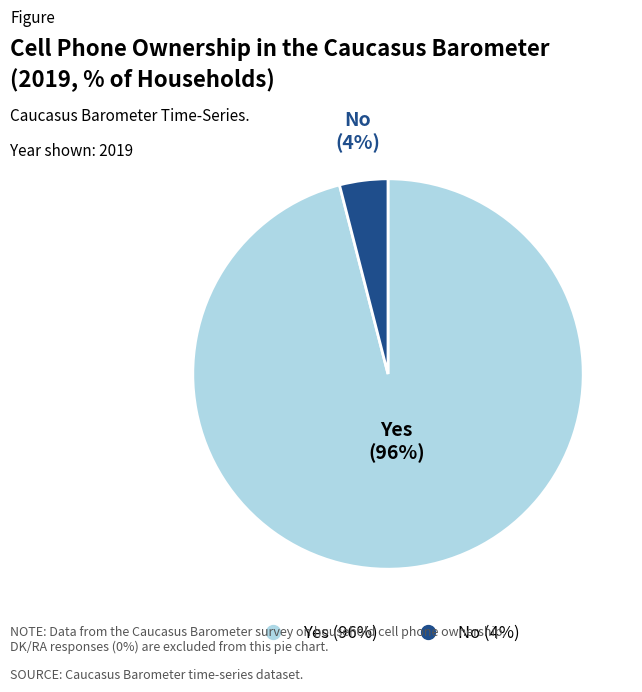

To the nearest percent, what is the average slice percentage?

50%